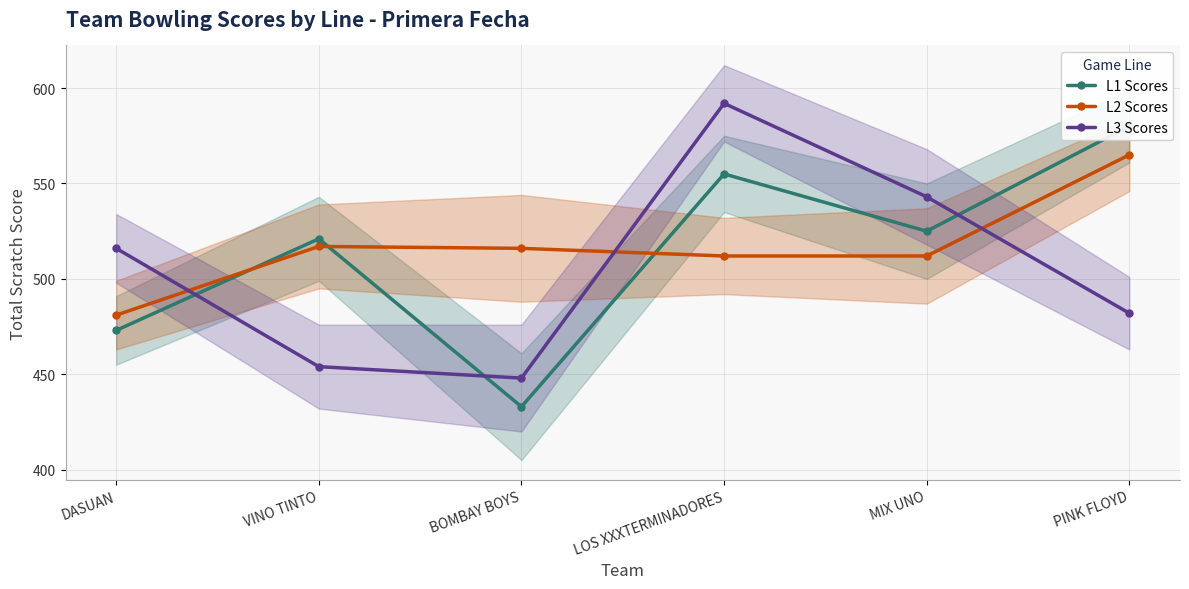

Rank the categories by L1 Scores value from highest to lowest.

PINK FLOYD, LOS XXXTERMINADORES, MIX UNO, VINO TINTO, DASUAN, BOMBAY BOYS